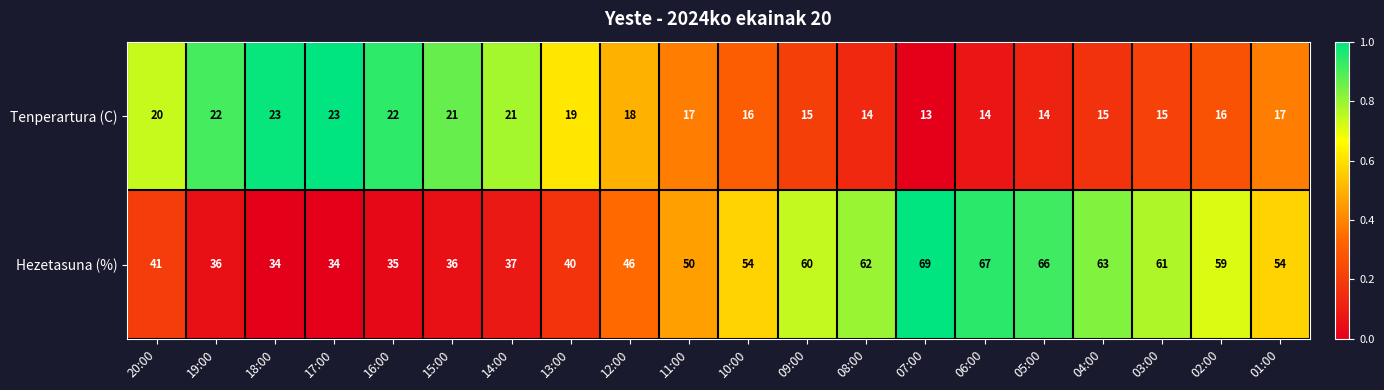

At 04:00, list the series in order from largest to smallest.

Hezetasuna (%), Tenperartura (C)